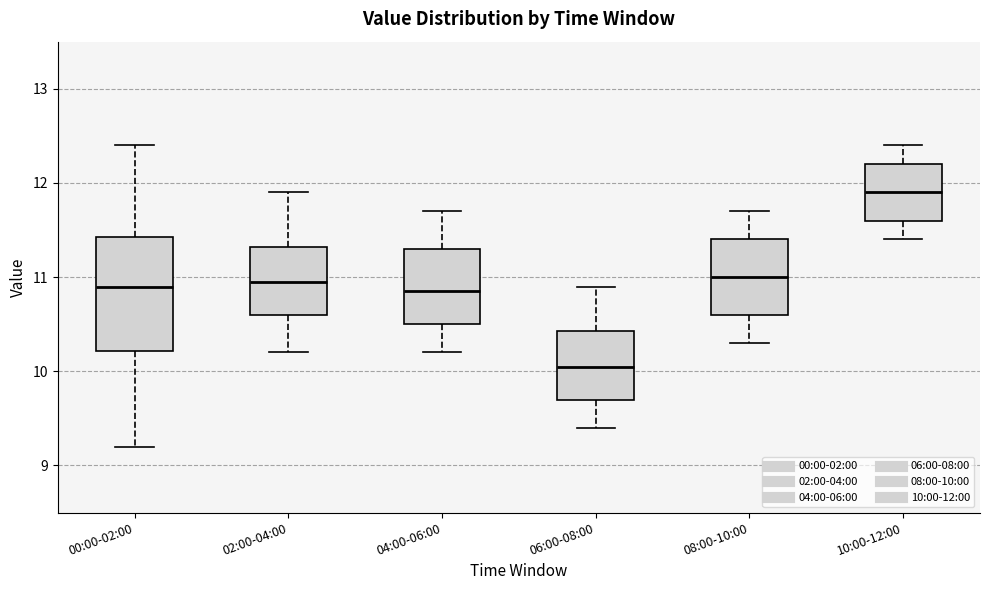

Comparing the boxes themselves (not the whiskers), which one is the tallest?

00:00-02:00